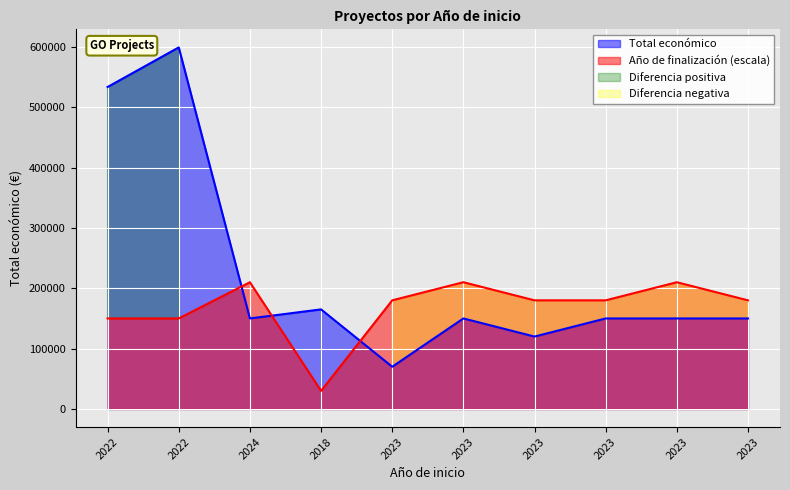

In Año de finalización, how many points are higher than both neighbors (excluding endpoints)?

3